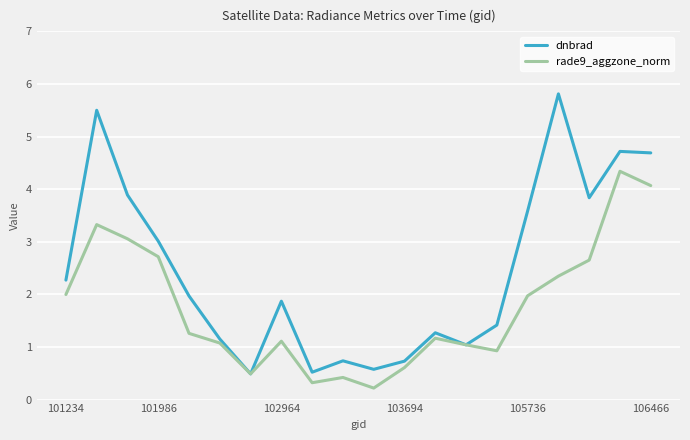

Which series has the largest range (max minus min)?

dnbrad